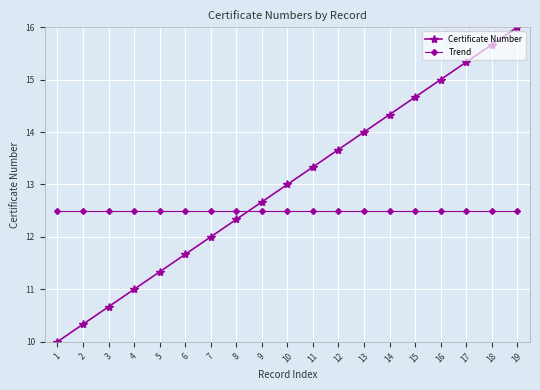

Which series has the largest total across all categories?

Certificate Number